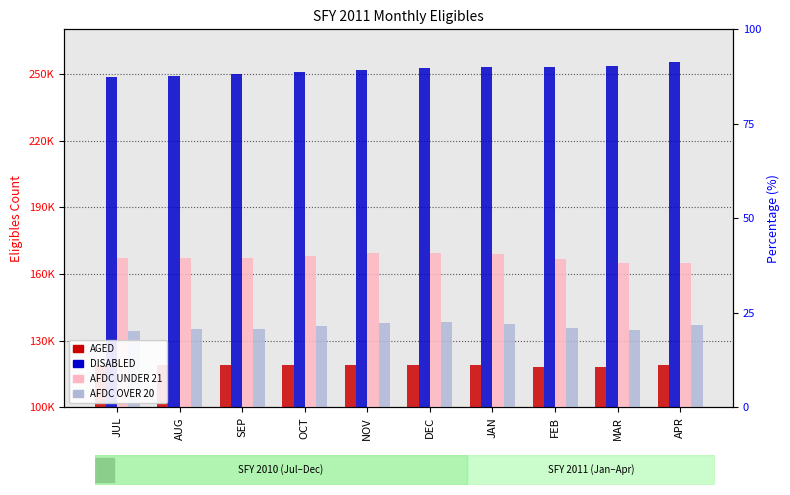

Which has a higher value, JAN or NOV?

NOV